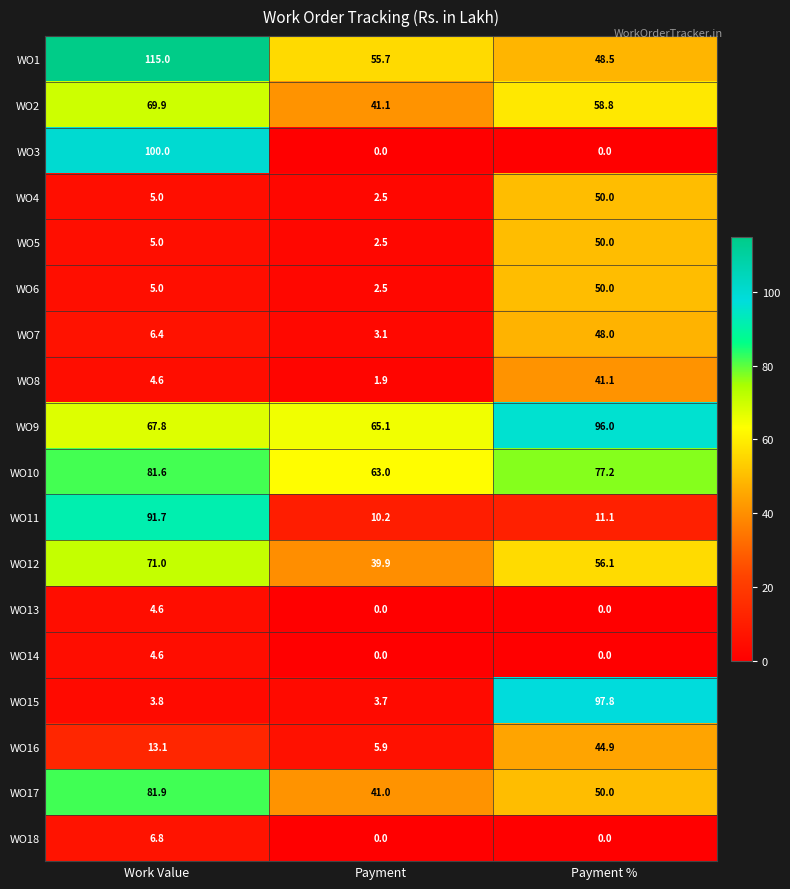

At which label does WO10 reach its minimum?

Payment